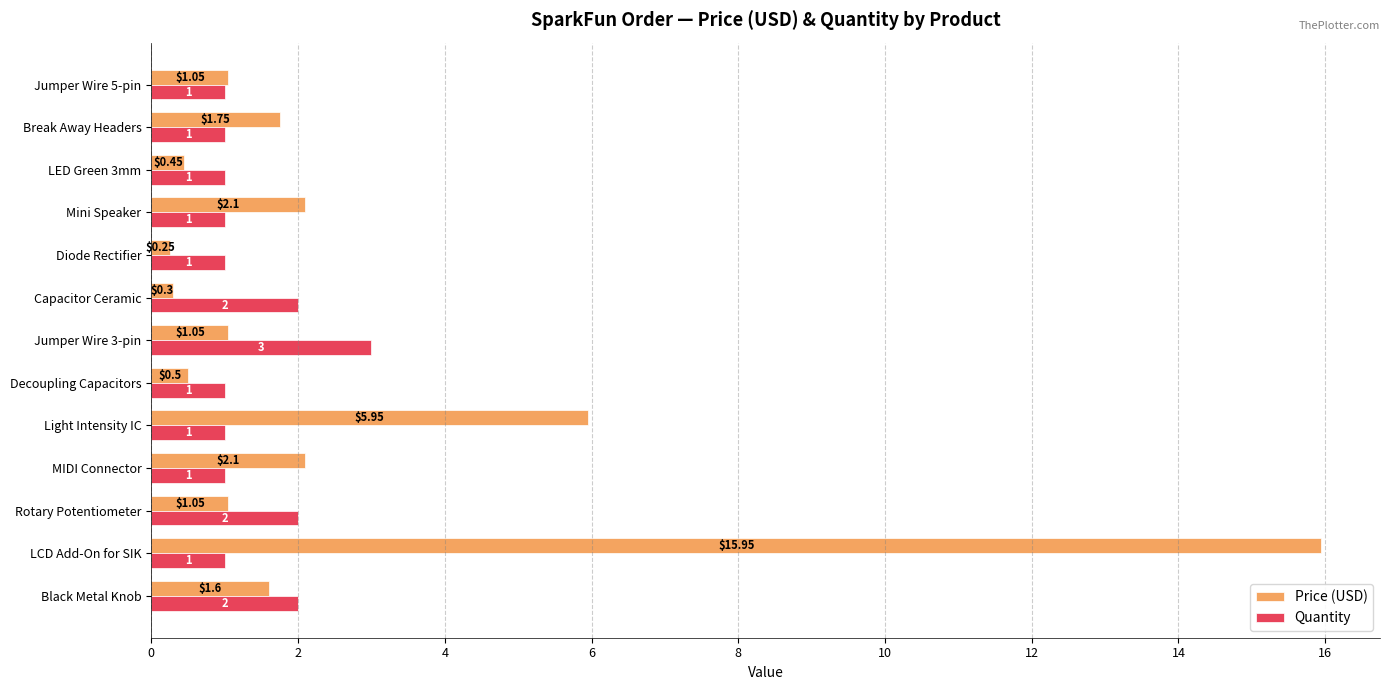

Which series has the widest spread of values?

Price (USD)